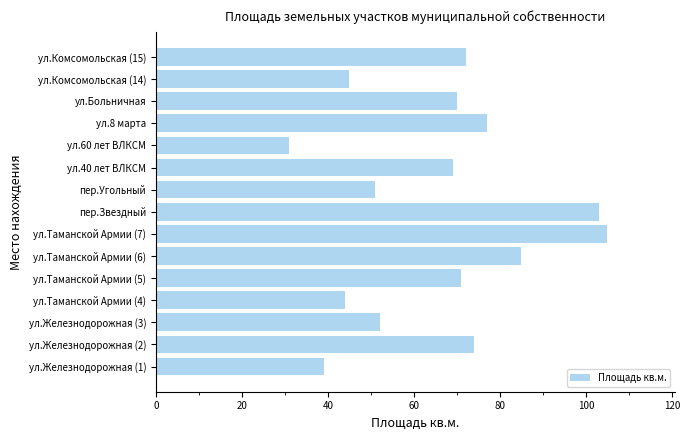

List the labels in order of value, smallest first.

ул.60 лет ВЛКСМ, ул.Железнодорожная (1), ул.Таманской Армии (4), ул.Комсомольская (14), пер.Угольный, ул.Железнодорожная (3), ул.40 лет ВЛКСМ, ул.Больничная, ул.Таманской Армии (5), ул.Комсомольская (15), ул.Железнодорожная (2), ул.8 марта, ул.Таманской Армии (6), пер.Звездный, ул.Таманской Армии (7)